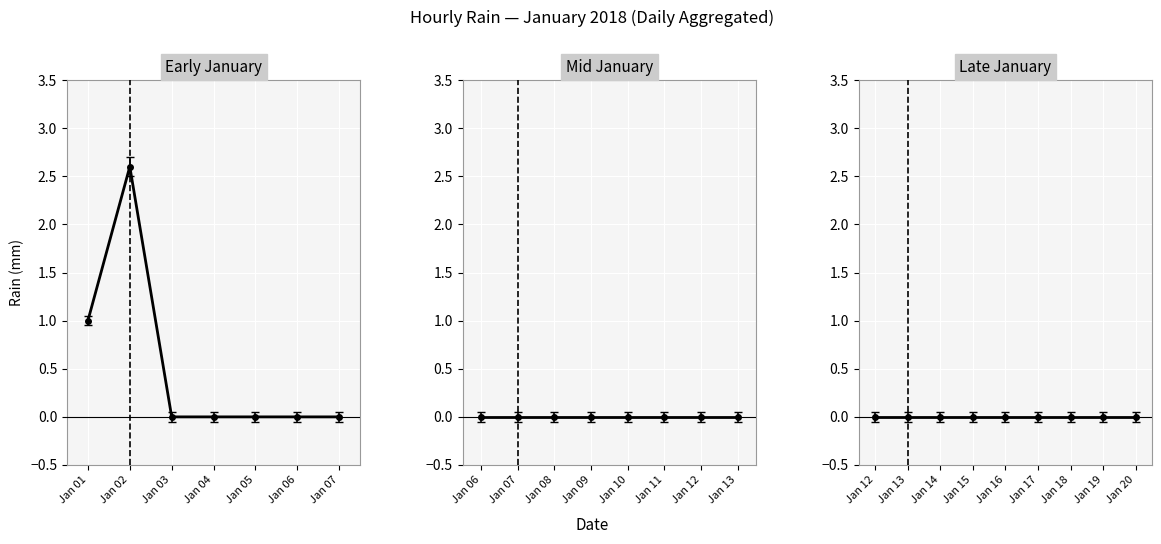

The value at Jan 03 is 0.0. True or false?

True